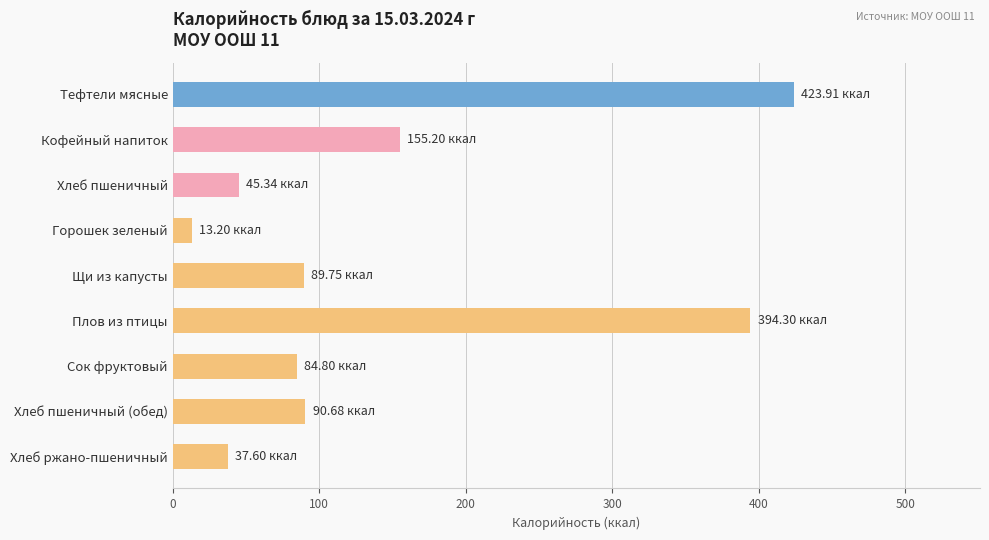

What is the greatest value displayed?

423.9